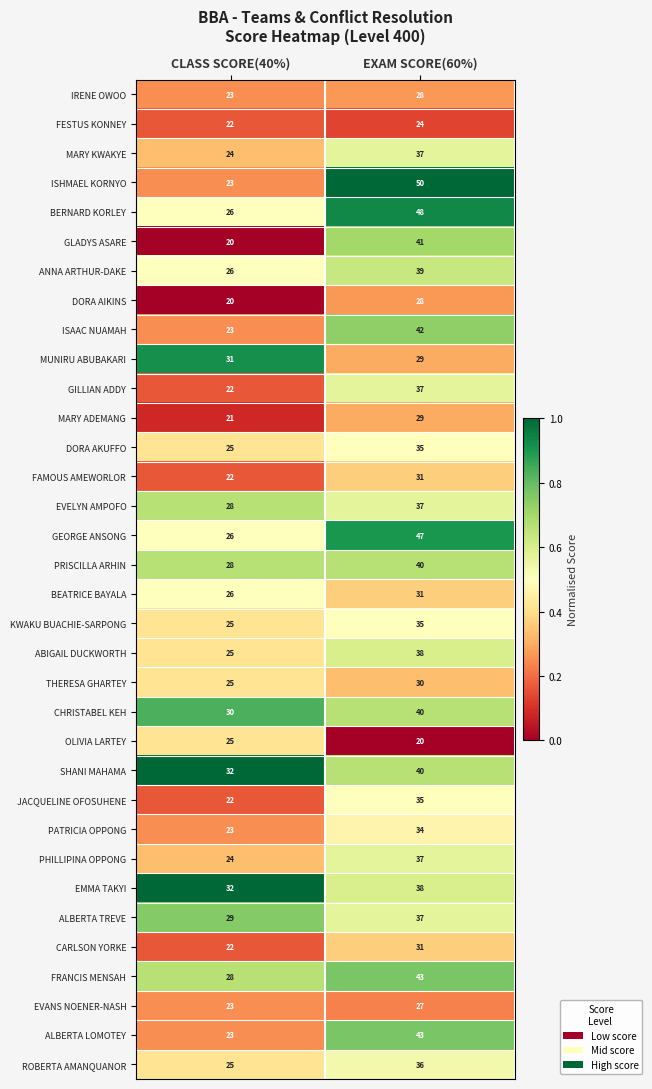

True or false: IRENE OWOO has a value of 8 at CLASS SCORE(40%).

False